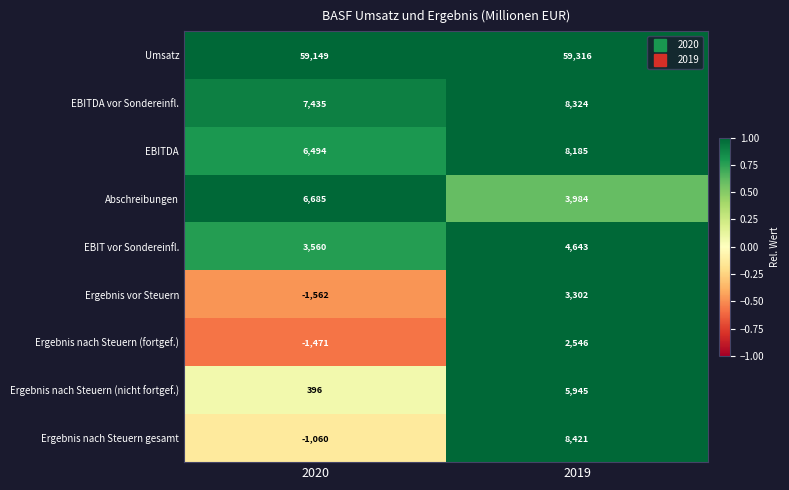

The value of Ergebnis nach Steuern (fortgef.) at 2019 is 2546. True or false?

True